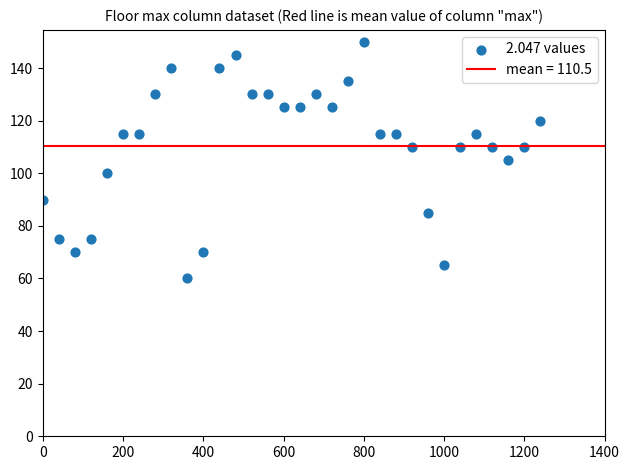

What is the range of X values (max minus min)?

1240.0